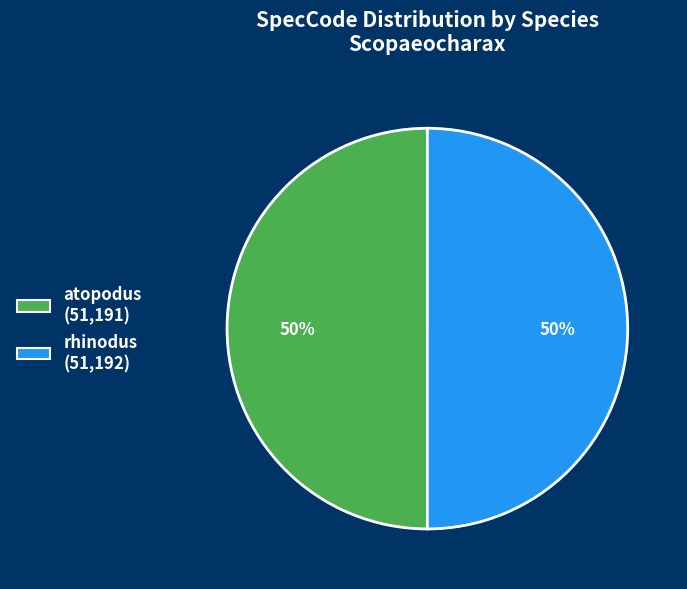

To the nearest percent, what is the average slice percentage?

50%